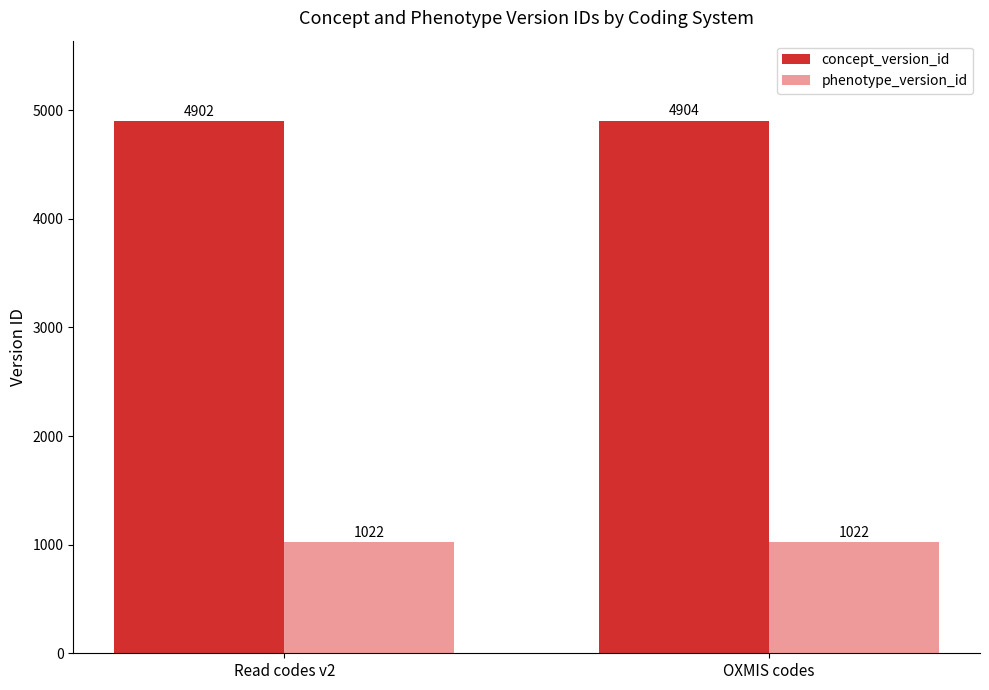

What are all the series names shown in the legend?

concept_version_id, phenotype_version_id